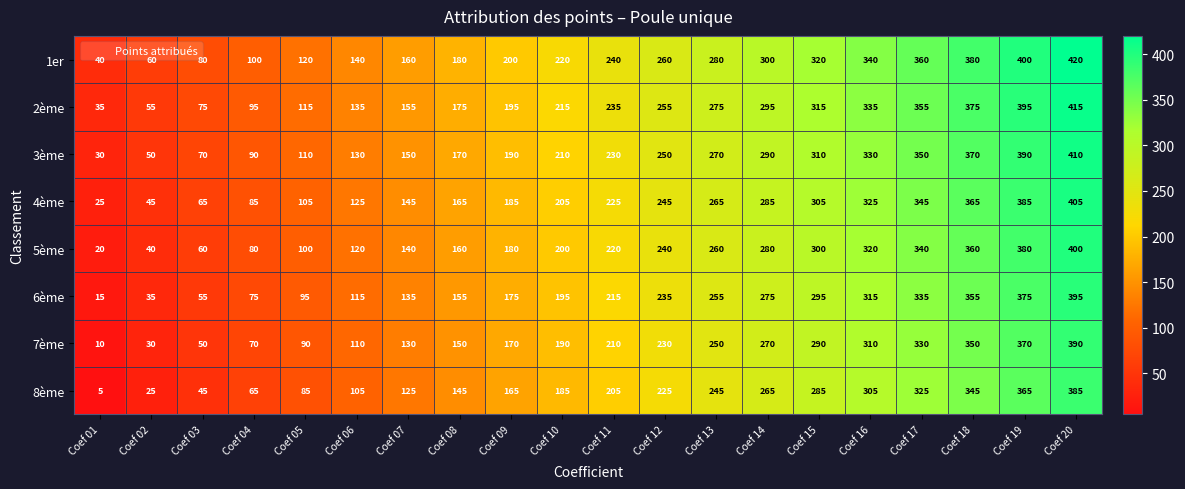

What is the spread (max minus min) of values at Coef 15?

35